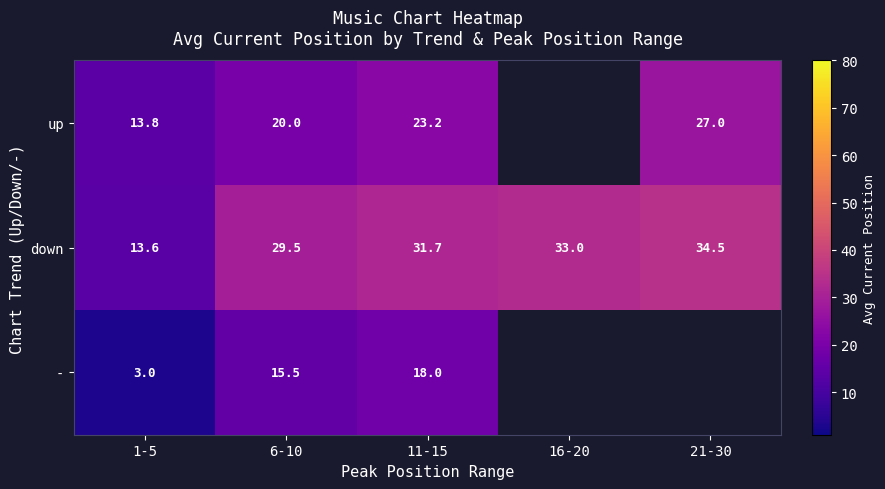

Rank the series at 6-10 from lowest to highest value.

-, up, down